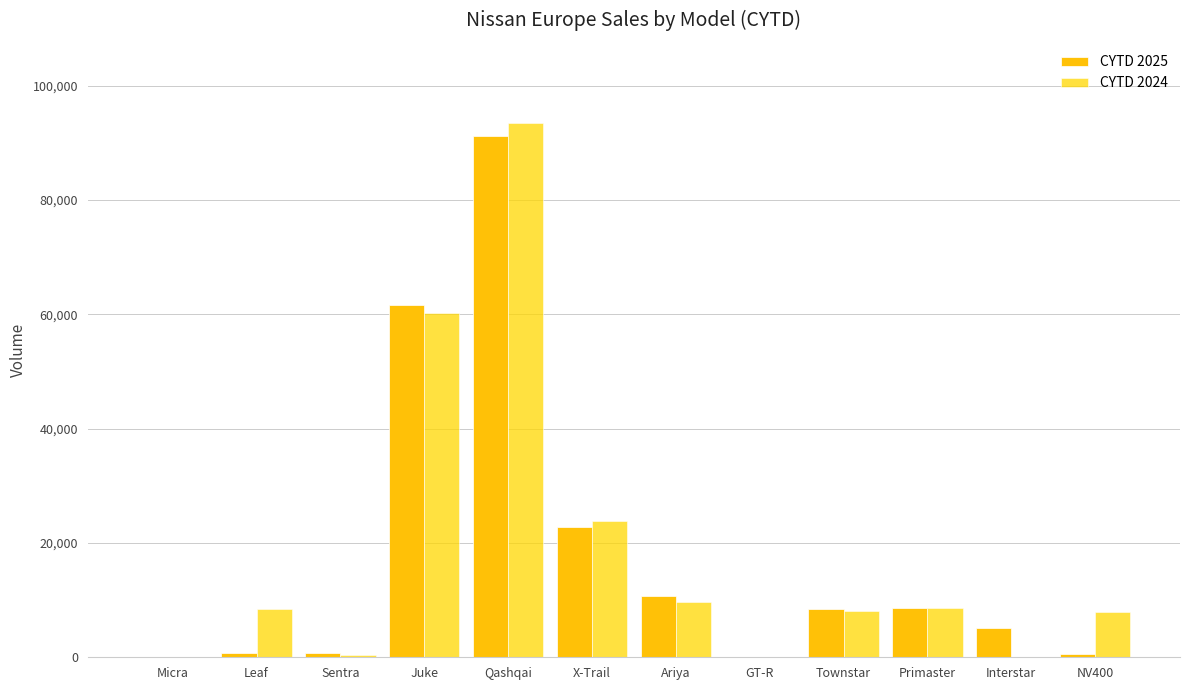

What is the sum of the CYTD 2025 values at Sentra and Leaf?

1445